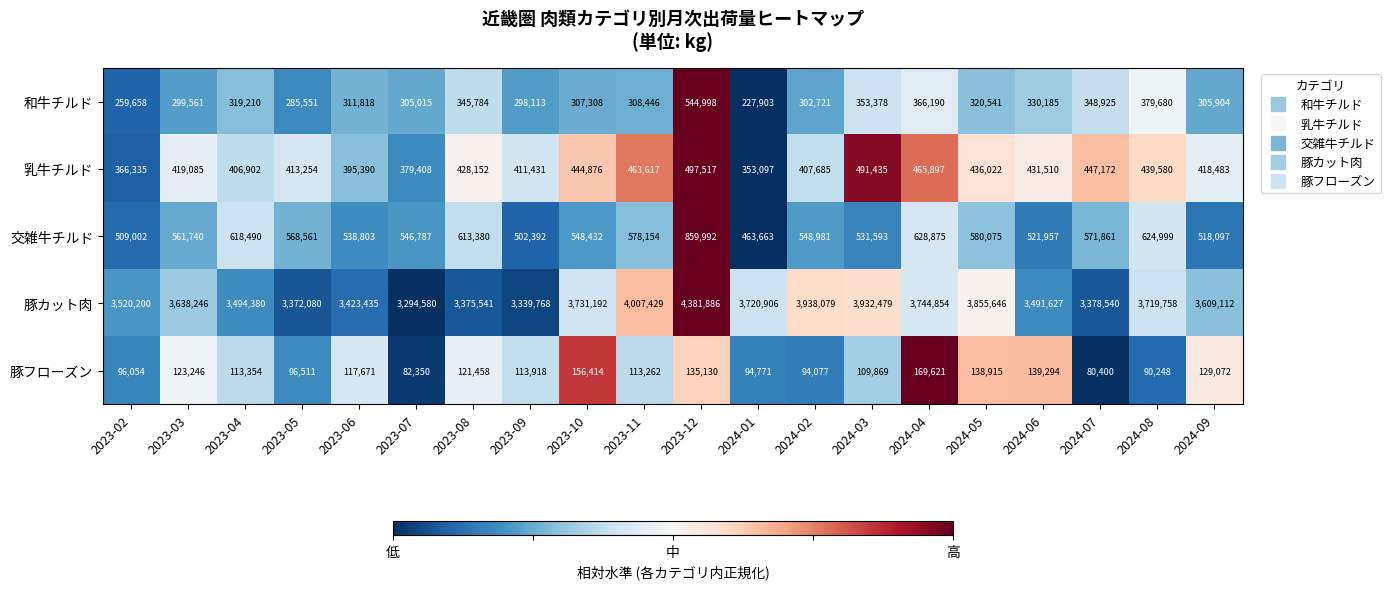

Rank the series at 2023-11 from lowest to highest value.

豚フローズン, 和牛チルド, 乳牛チルド, 交雑牛チルド, 豚カット肉